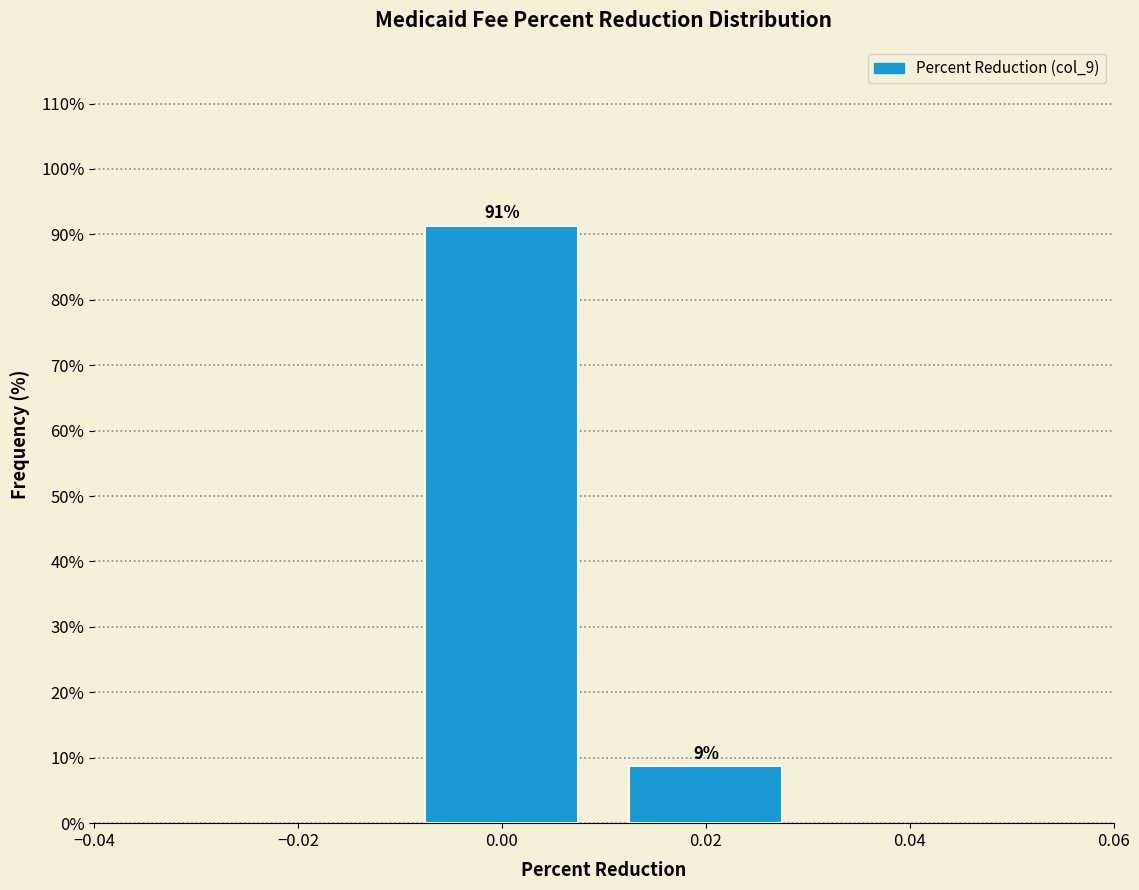

List the labels in order of value, largest first.

0.00, 0.02